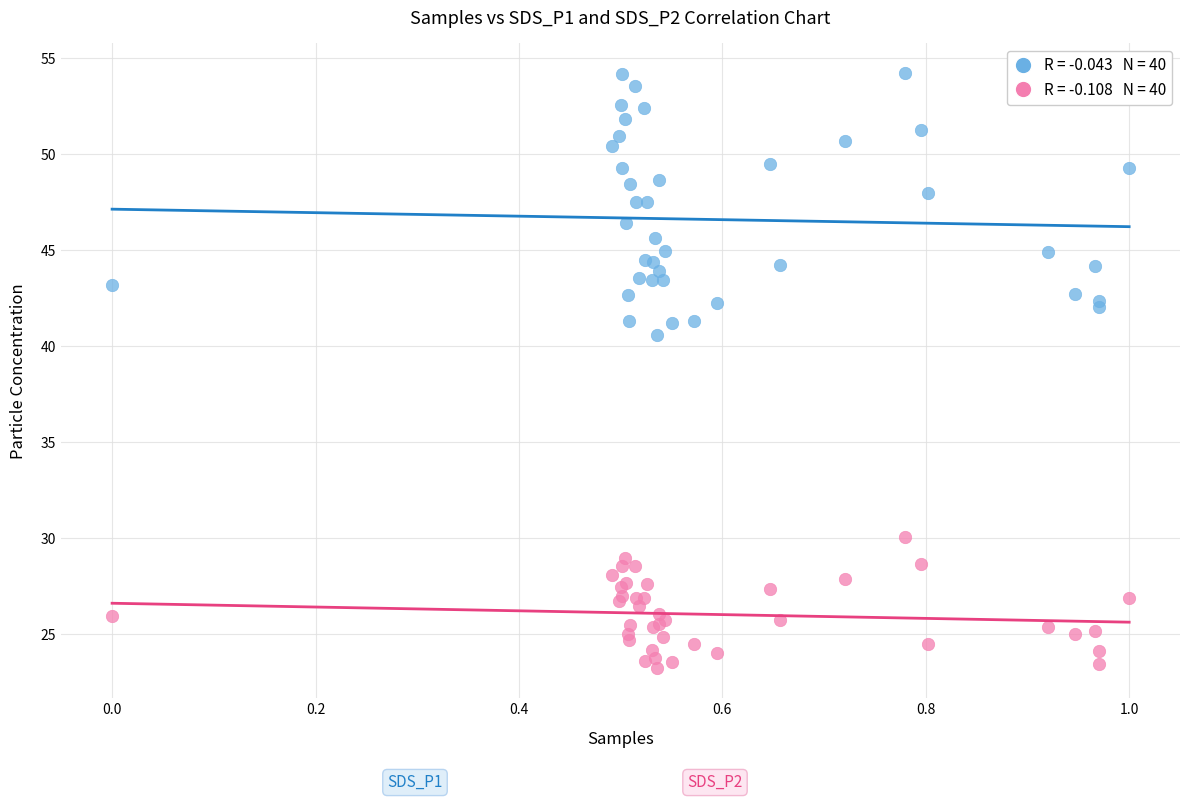

Across all series, what Y value is closest to 38?

40.6